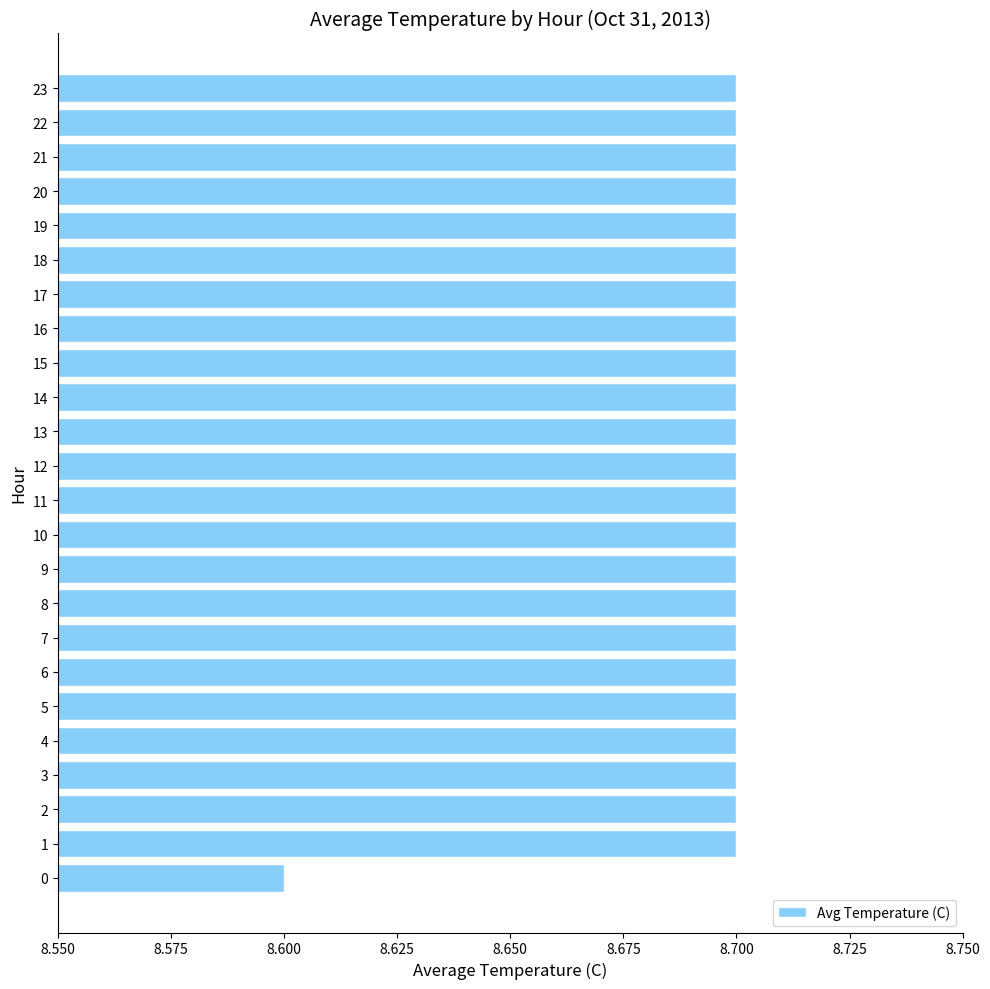

What is the ratio of the value at 16 to the value at 13?

1.0